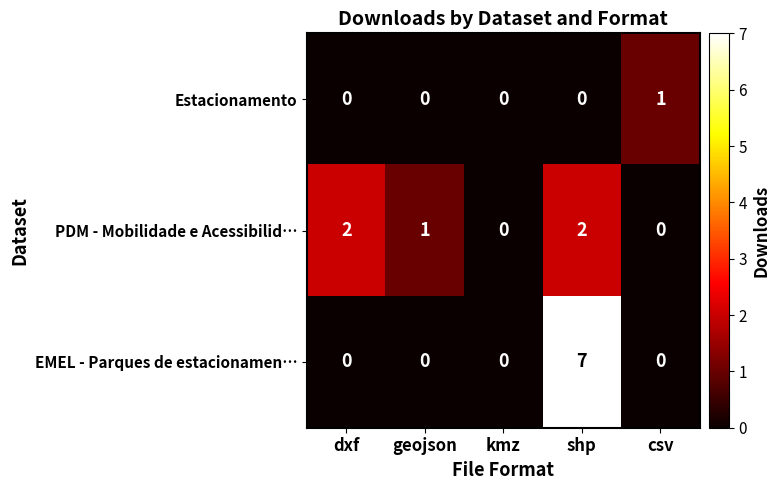

How many values in EMEL - Parques de estacionamen… are above zero?

1